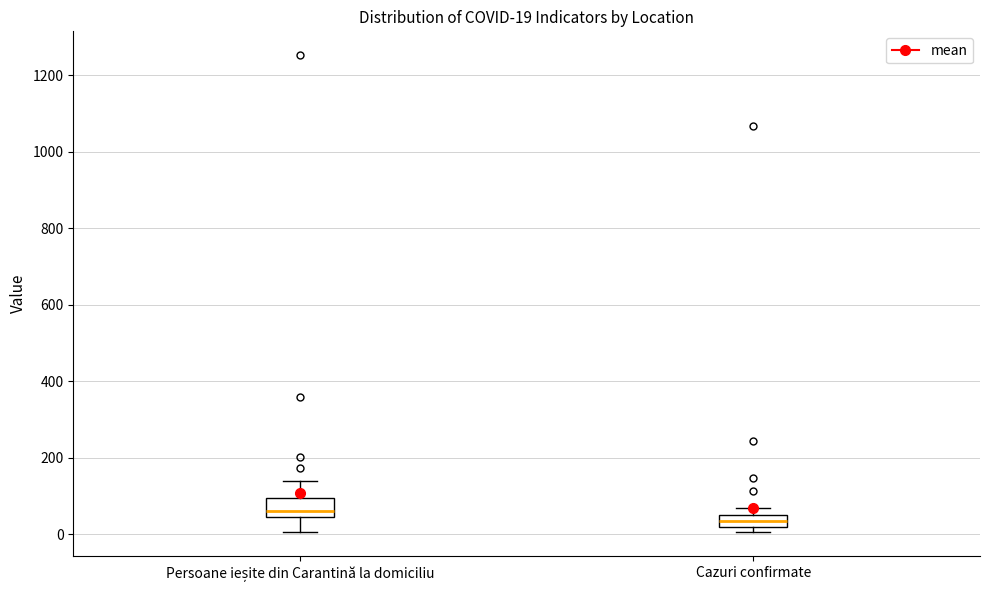

Which box's median line is the highest?

Persoane ieșite din Carantină la domiciliu